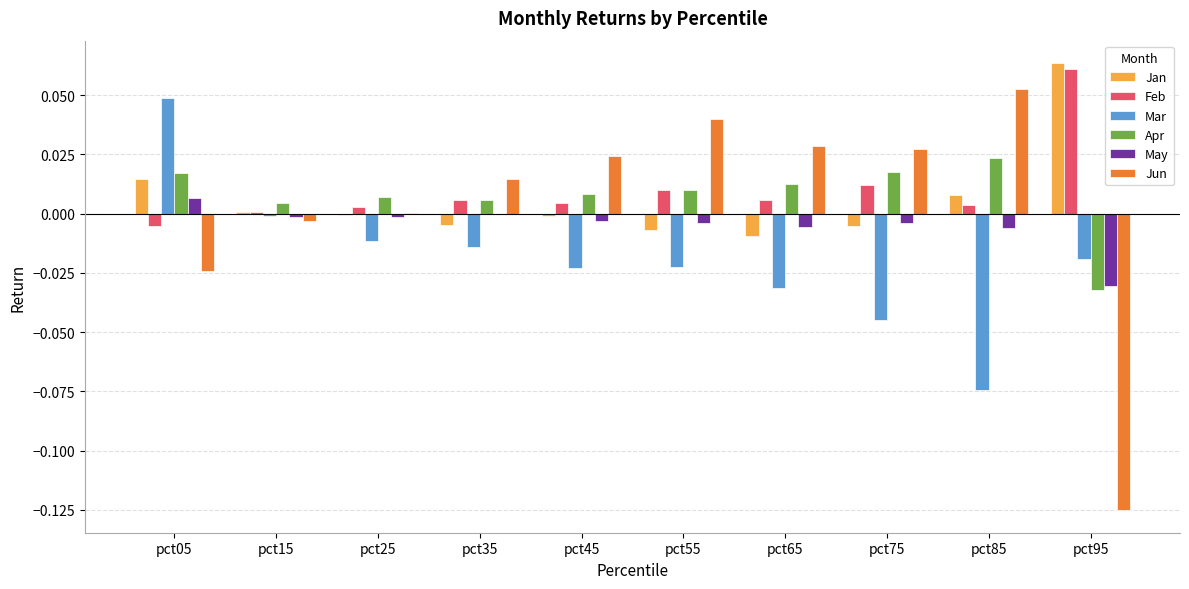

Is it true that Jan equals -0.0 at pct25?

True